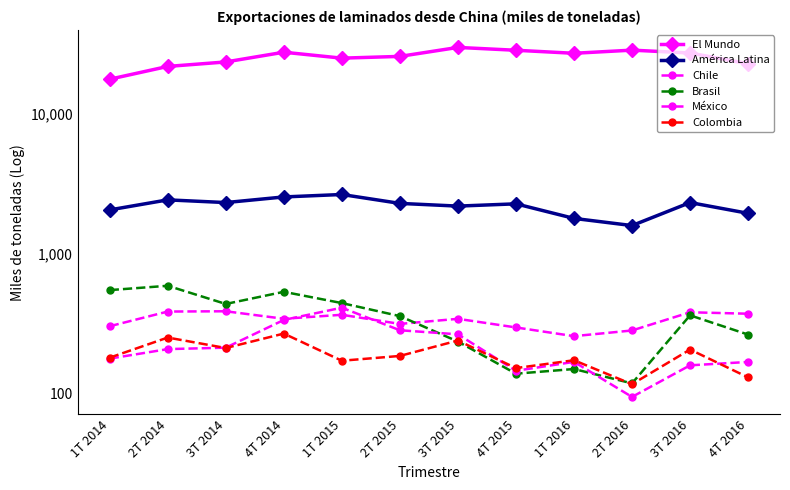

Where does the América Latina series first go above 2286?

2T 2014